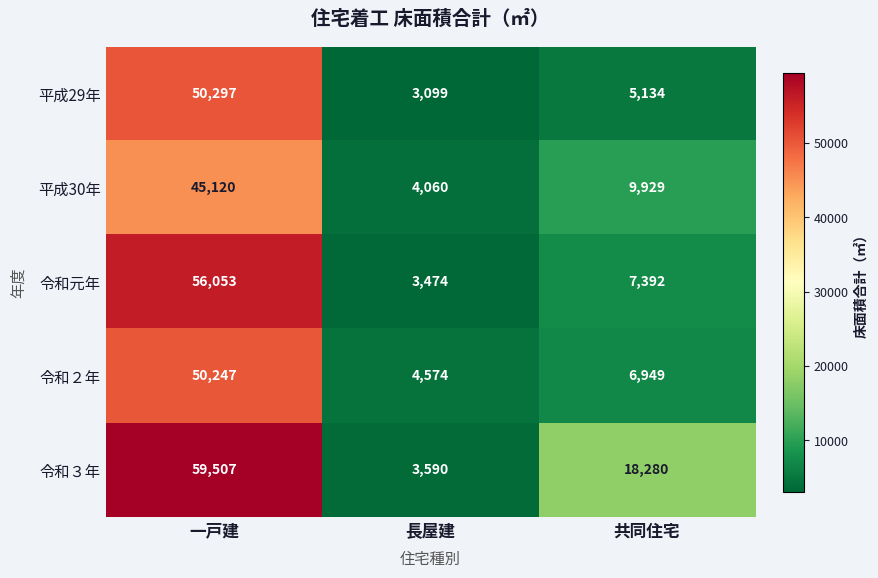

Which series has the largest range (max minus min)?

令和３年